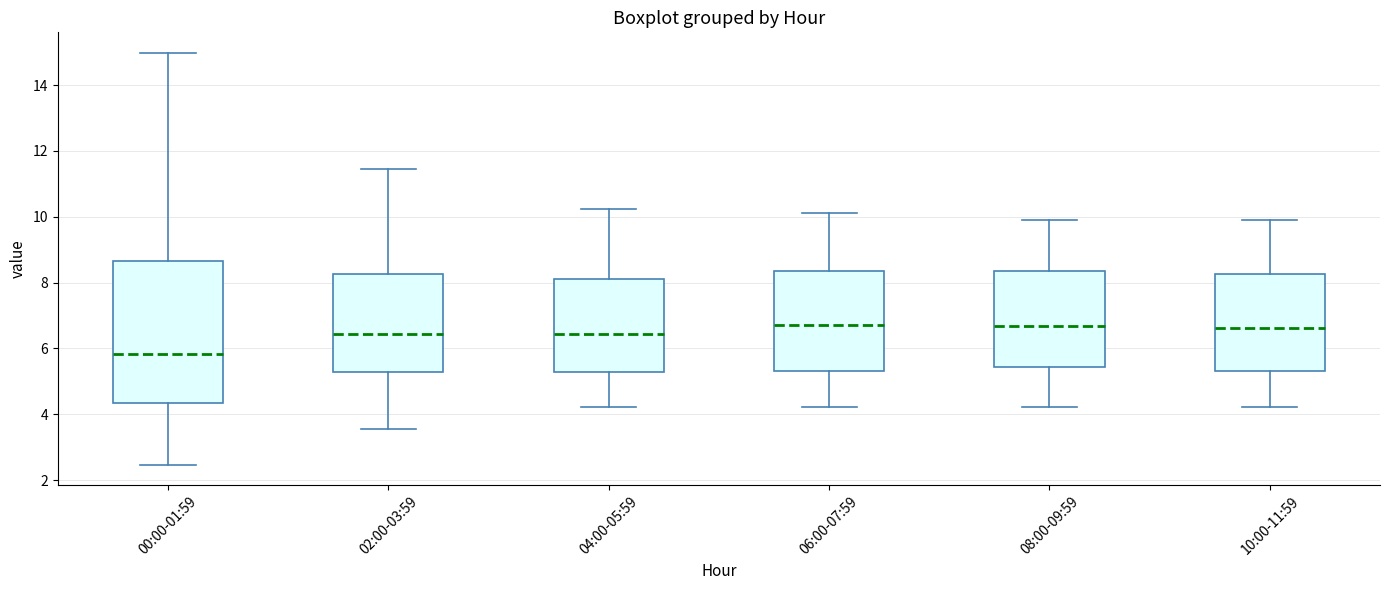

Reading left to right, read every box against the y-axis: the position of its median line, the range the box covers, and the ends of its whiskers. The values are not printed on the chart, so give them approximately, as read against the axis.

00:00-01:59: median 5.8, box 4.4 to 8.6, whiskers 2.4 to 15.0
02:00-03:59: median 6.4, box 5.2 to 8.2, whiskers 3.6 to 11.4
04:00-05:59: median 6.4, box 5.2 to 8.2, whiskers 4.2 to 10.2
06:00-07:59: median 6.8, box 5.4 to 8.4, whiskers 4.2 to 10.2
08:00-09:59: median 6.6, box 5.4 to 8.4, whiskers 4.2 to 9.8
10:00-11:59: median 6.6, box 5.4 to 8.2, whiskers 4.2 to 9.8